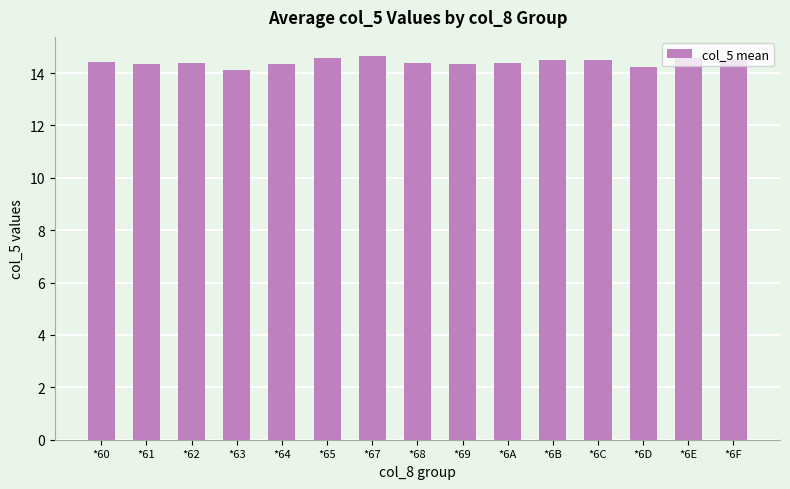

What position from the right is *6C?

4